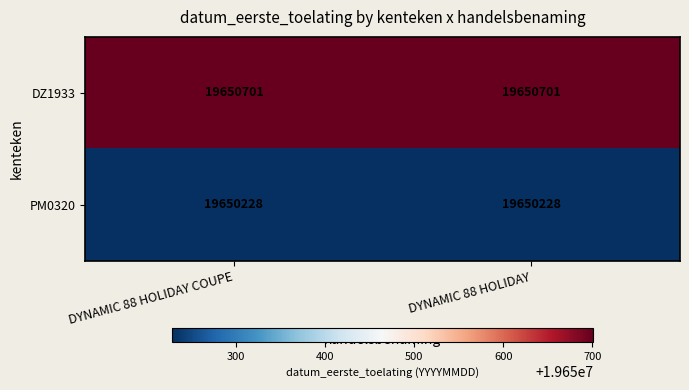

What is the smallest value displayed?

19650228